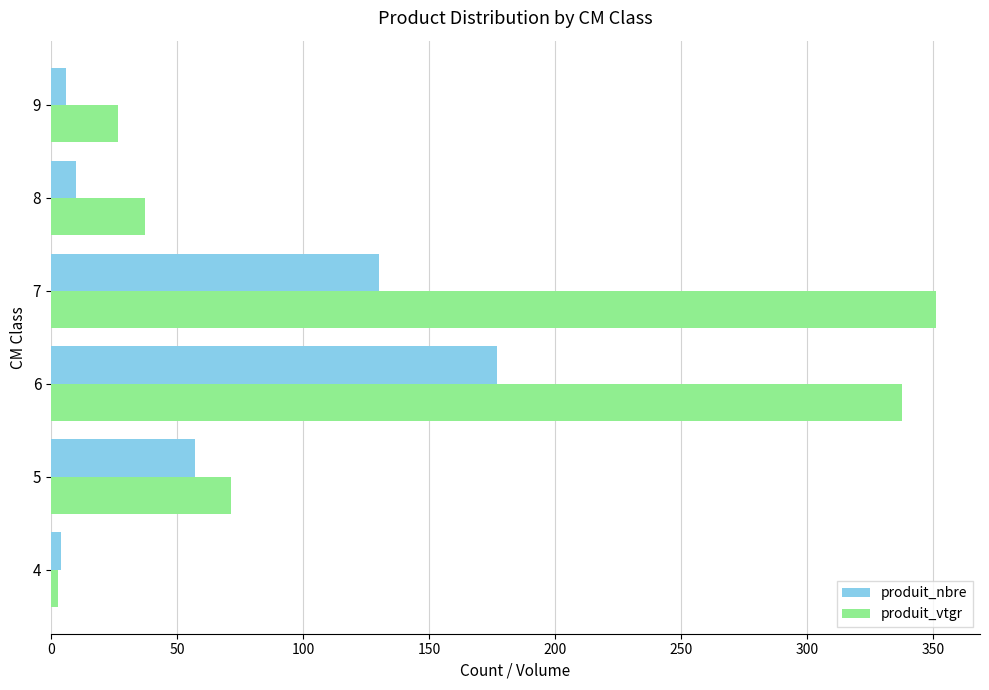

Which series has the widest spread of values?

produit_vtgr